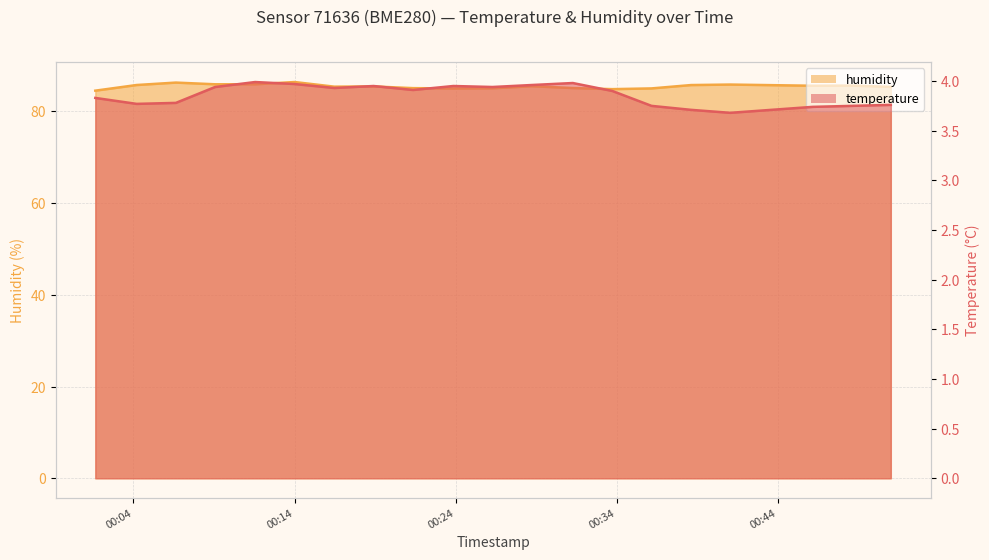

What is the label of the 1st point from the right?

2023-02-19T00:51:00